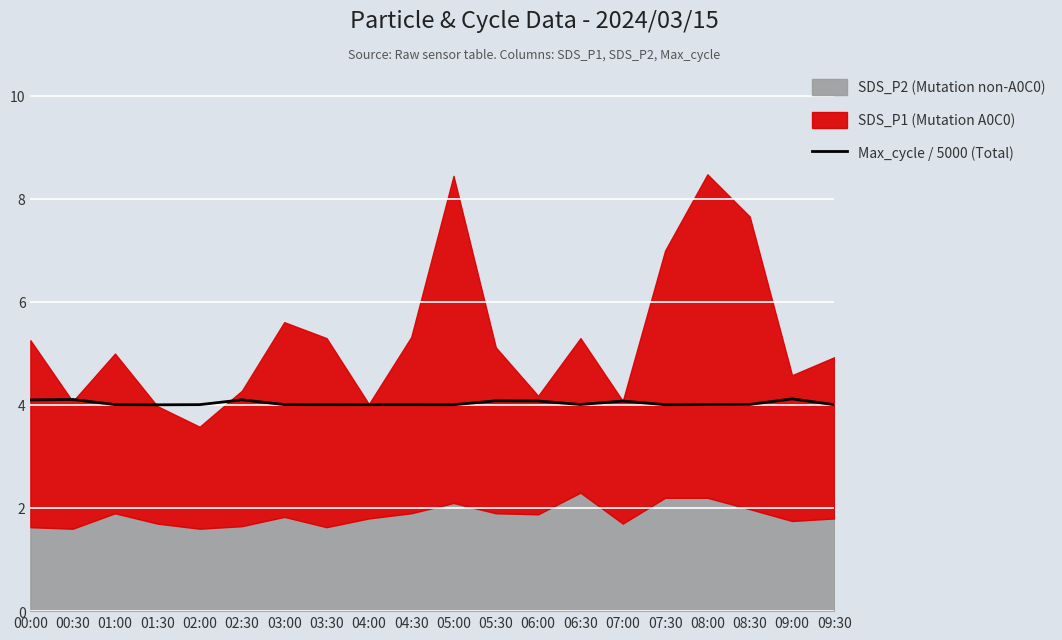

True or false: Max_cycle / 5000 (Total) has a value of 6.3 at 04:00.

False